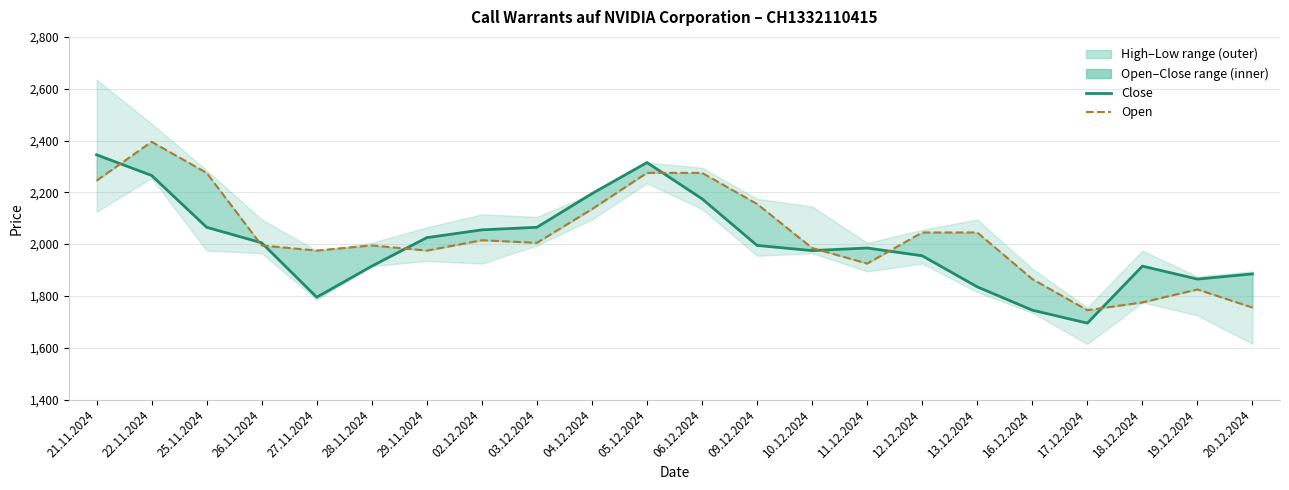

What is the difference between the highest and lowest values at 19.12.2024?

40